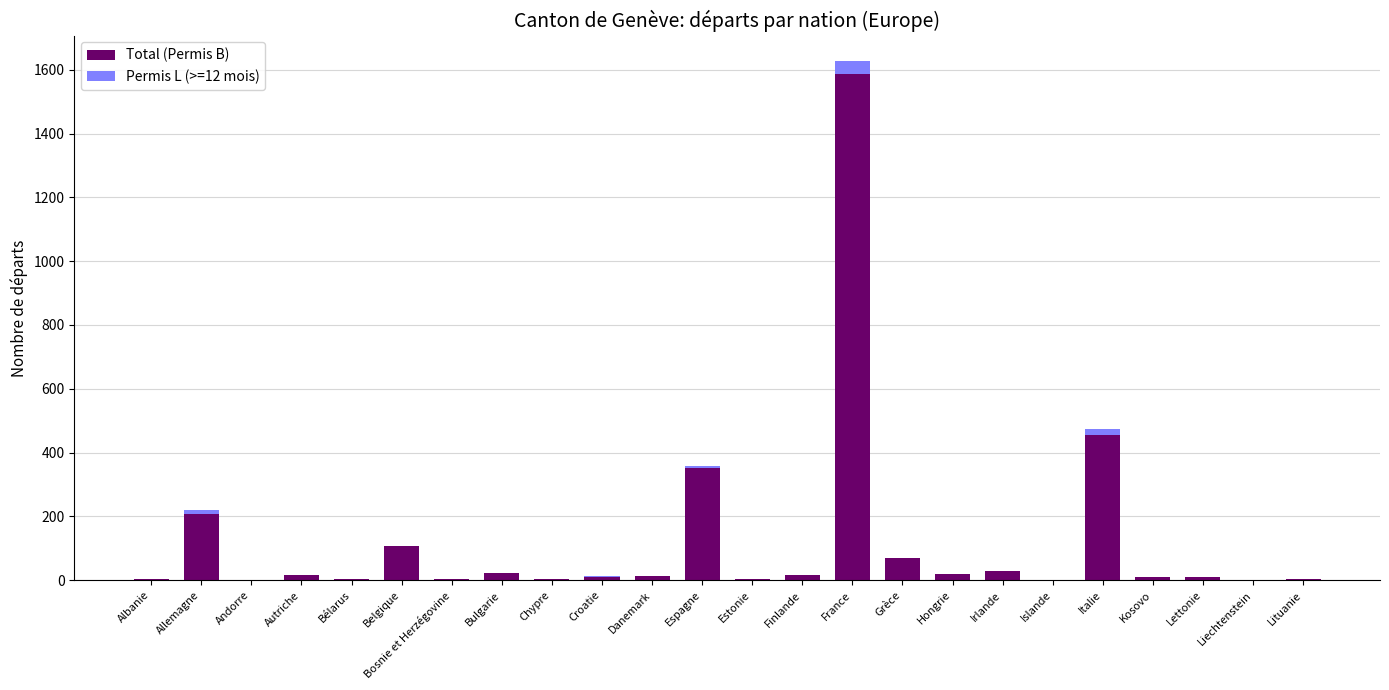

What is the sum of all Total (Permis B) values?

2949